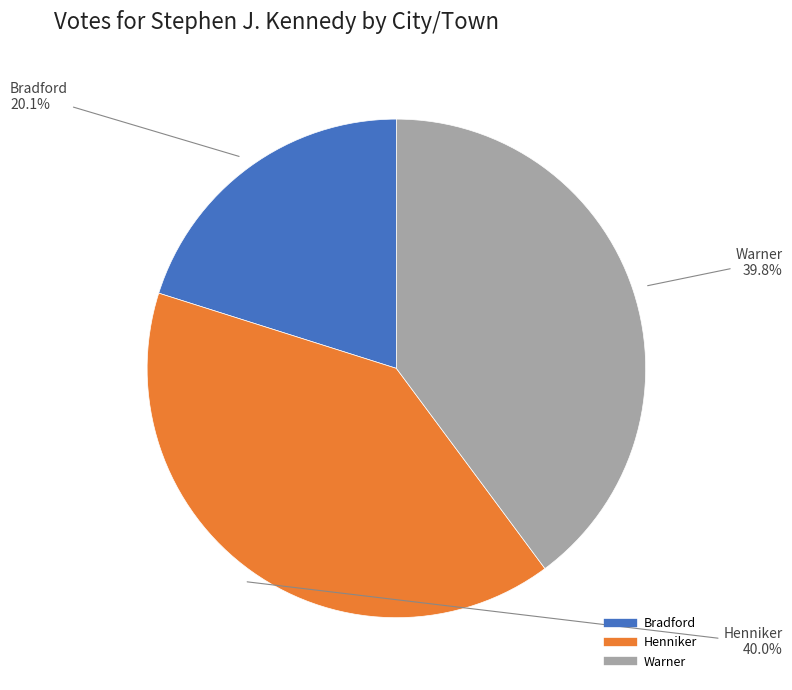

How many slices are in this pie chart?

3